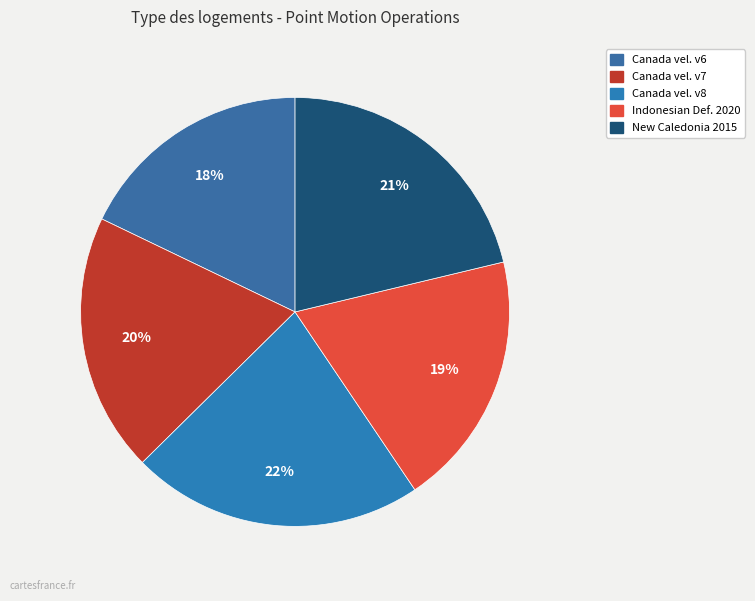

To the nearest percent, what is the difference between the largest and smallest slice percentages?

4%